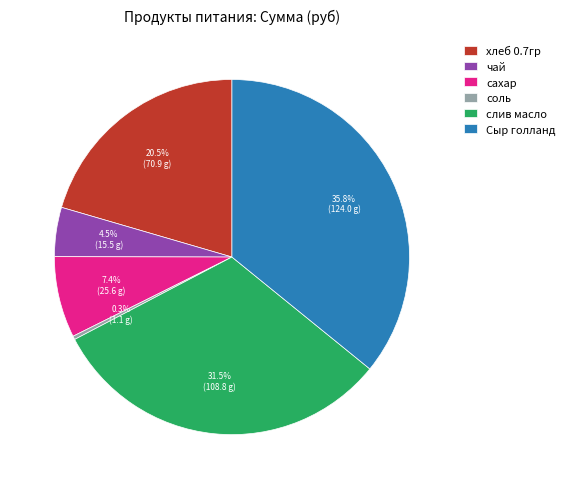

What is the smallest slice in the pie chart?

соль